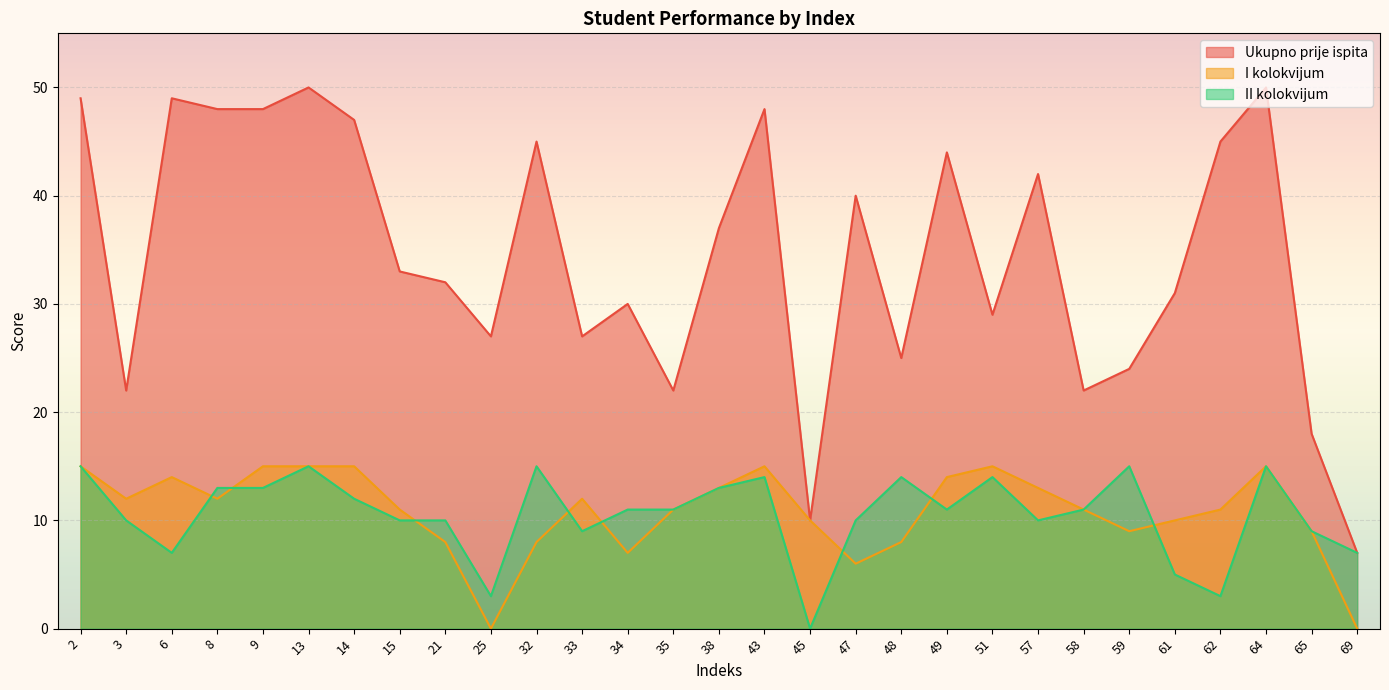

Between 9 and 47, which series saw the biggest shift?

I kolokvijum